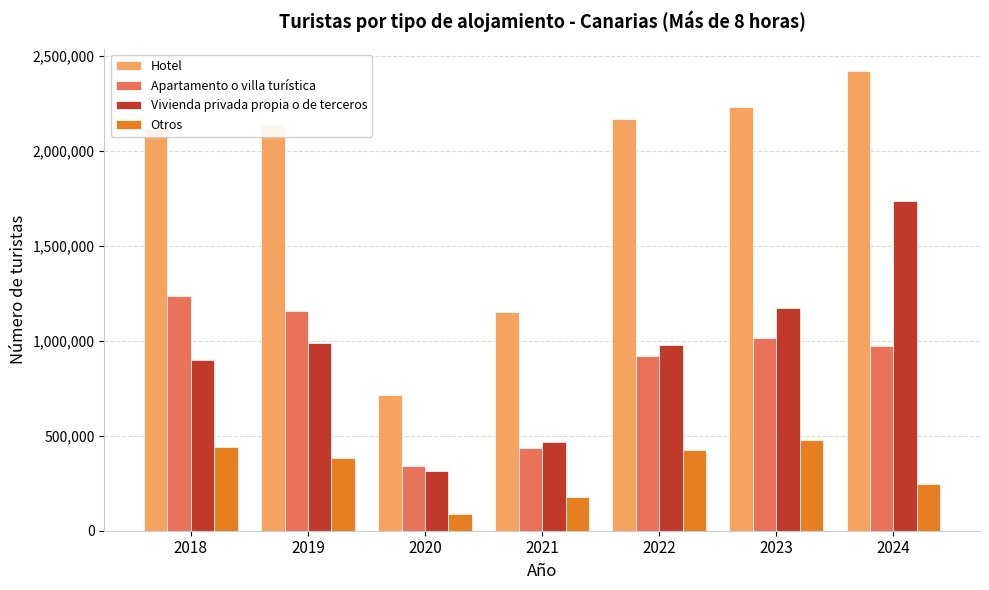

Does the chart contain stacked bars?

No